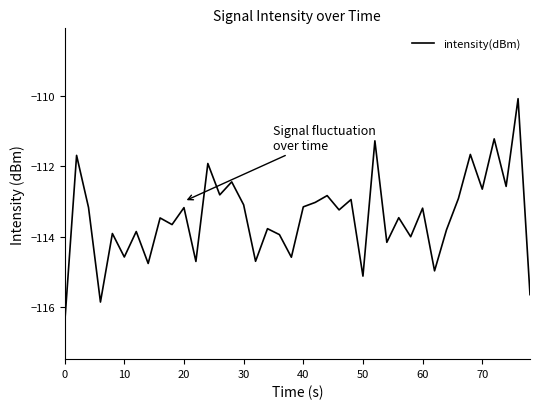

What is the difference between the maximum and minimum values?

6.4